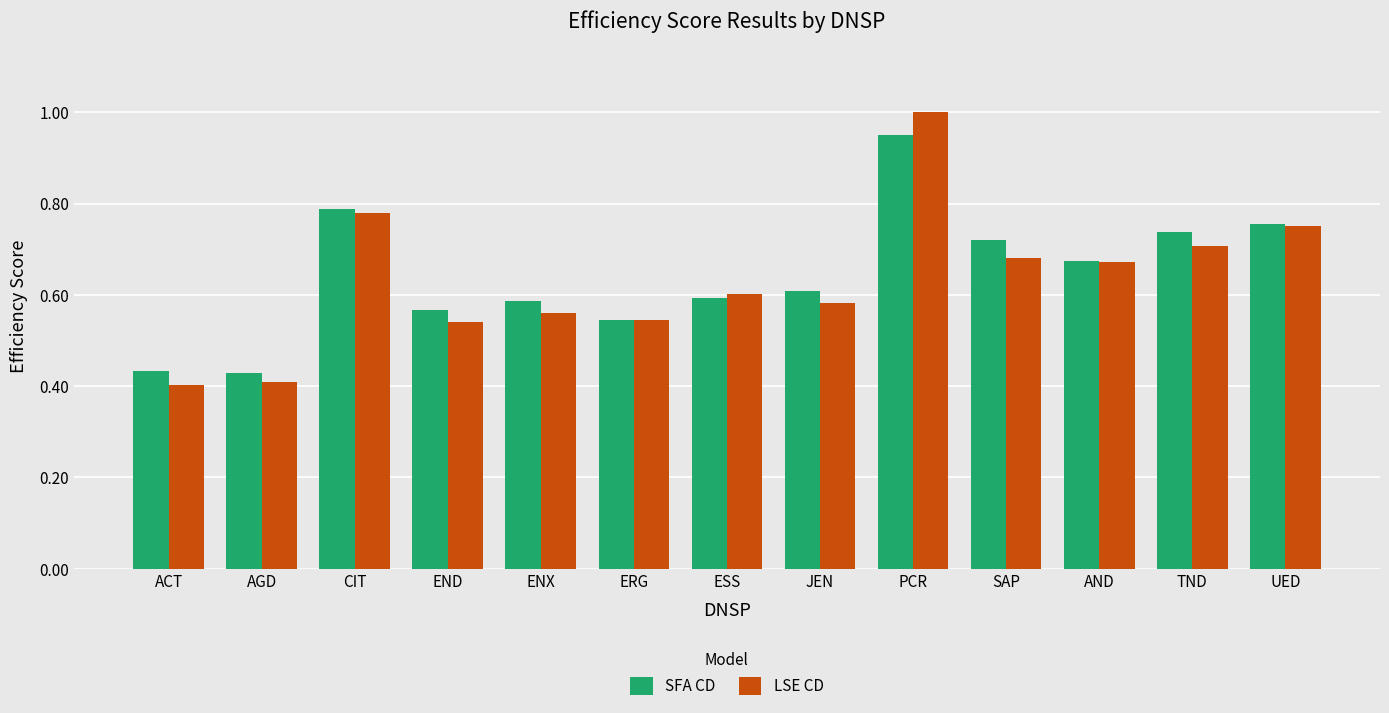

What is the label of the 2nd bar from the left?

AGD